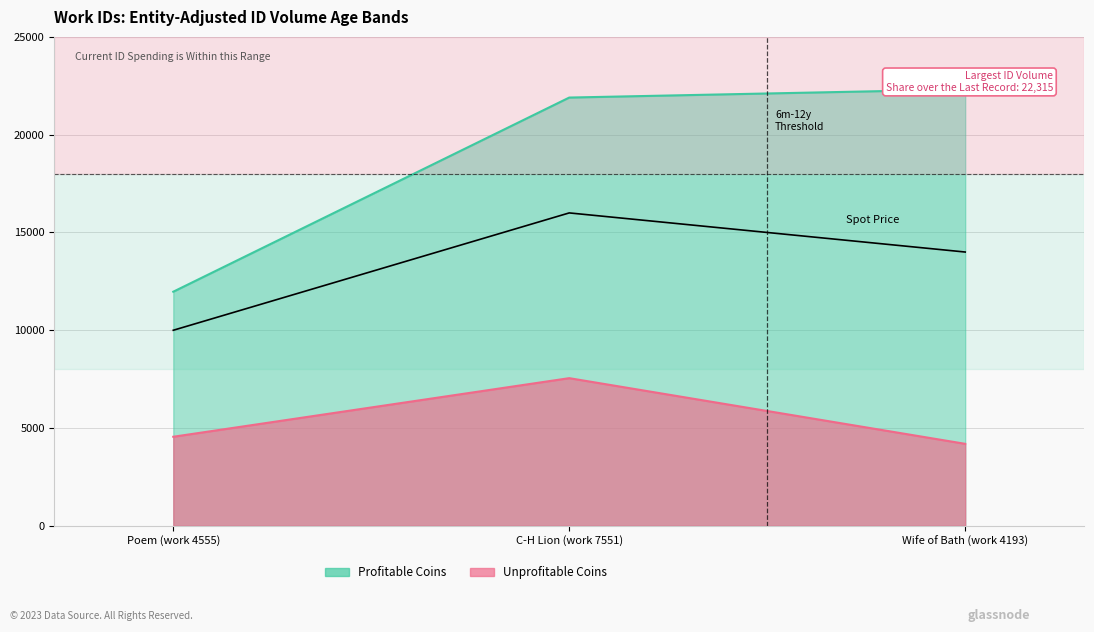

At which label does the data first exceed 14000?

C-H Lion (work 7551)